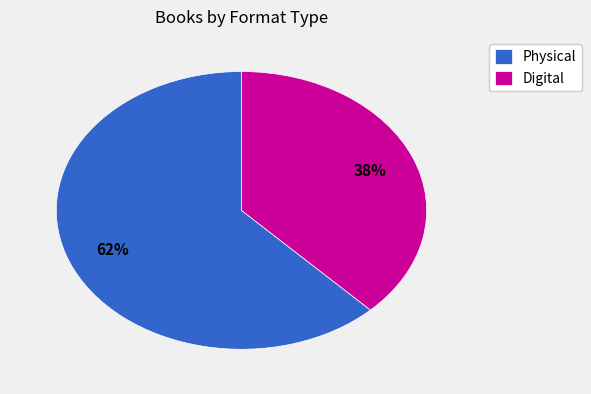

To the nearest percent, what is the combined percentage of Physical and Digital?

100%